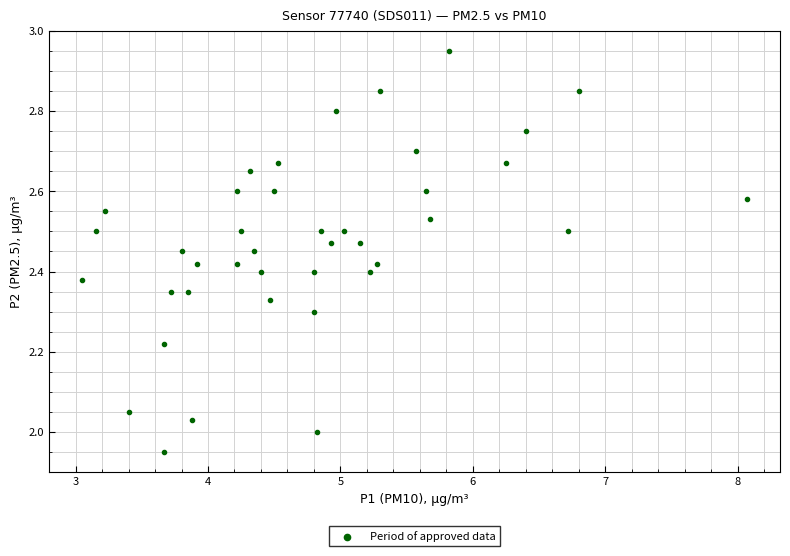

What is the range of X values (max minus min)?

5.0